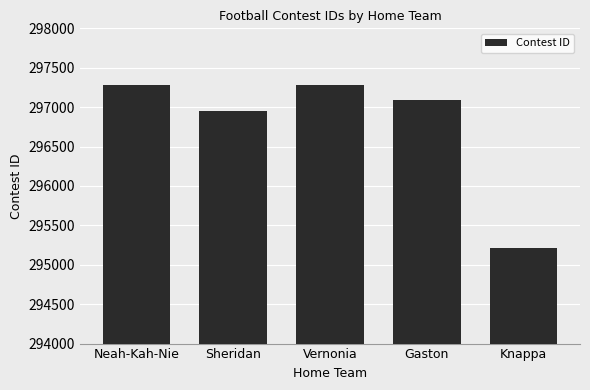

Count the number of categories in the chart.

5